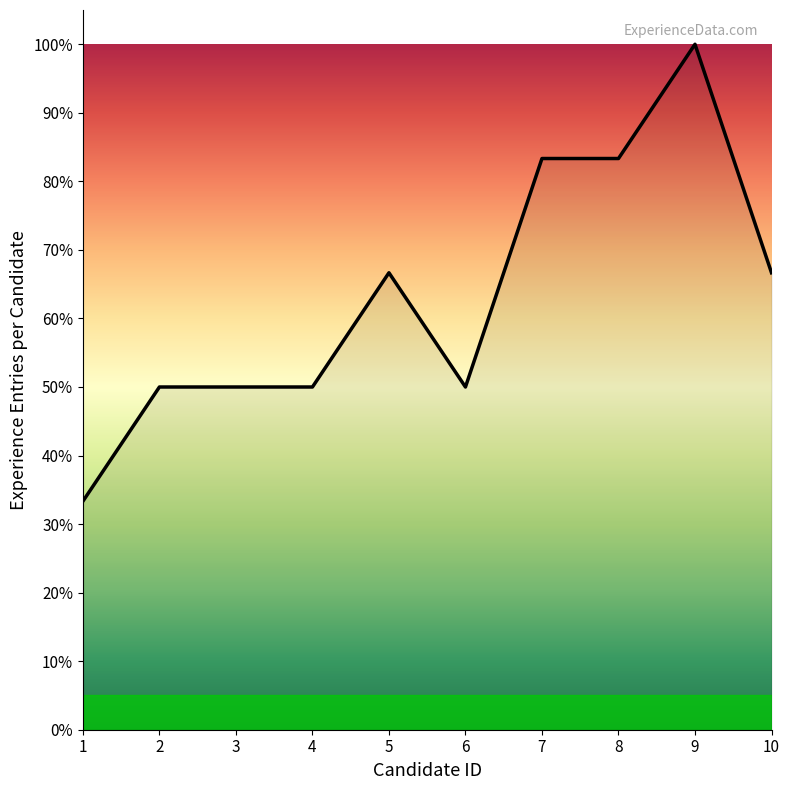

What is the approximate value at 9?

100.0